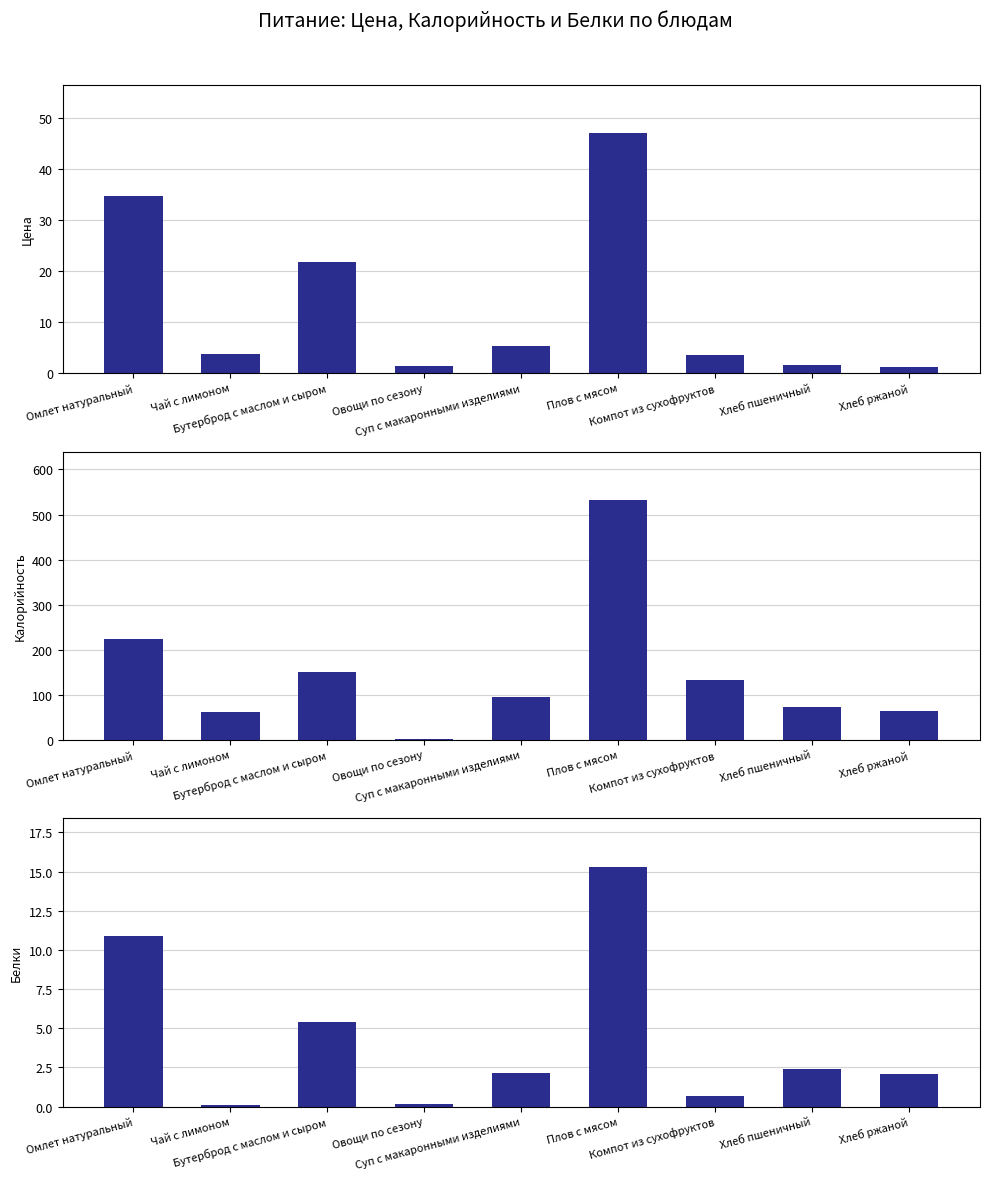

What is the maximum value for Белки?

15.3